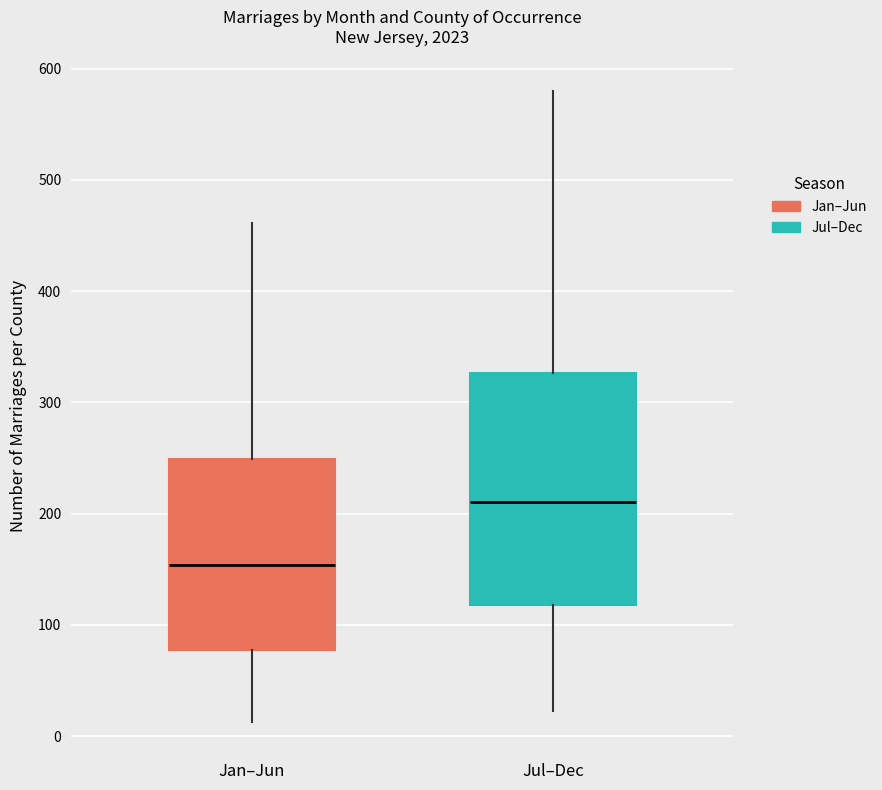

Which box has the lowest median line?

Jan–Jun